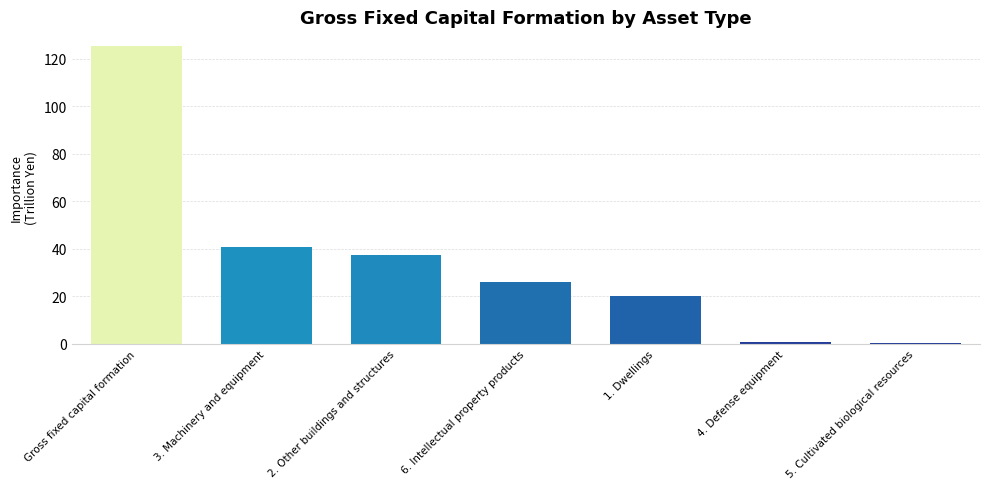

Which label corresponds to the largest value in the chart?

Gross fixed capital formation